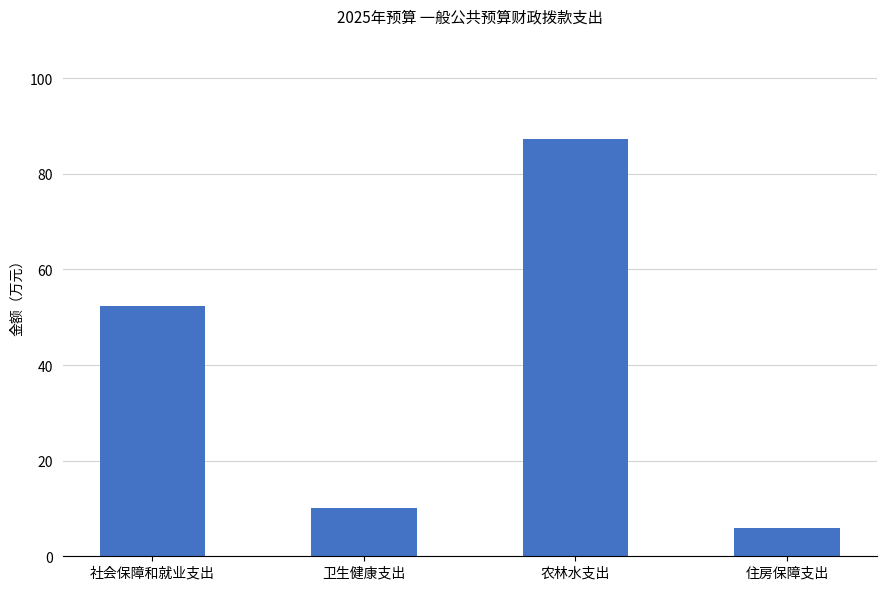

What is the smallest value displayed?

5.9